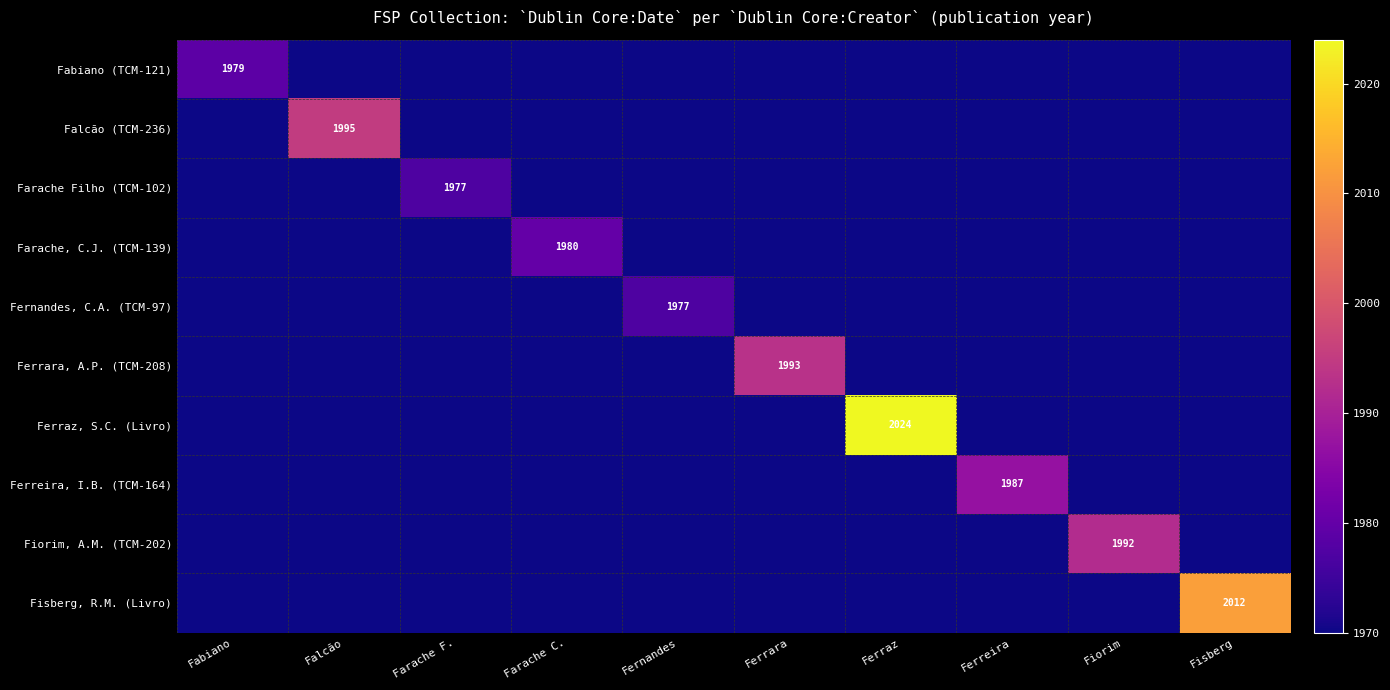

Where is Fabiano (TCM-121) nearest to the value 1969?

Falcão